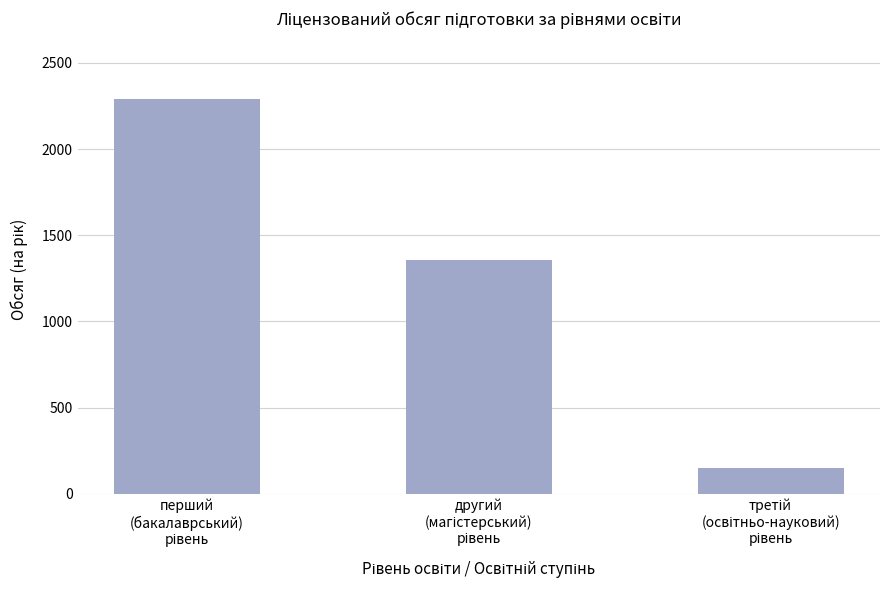

How many categories are shown in the chart?

3